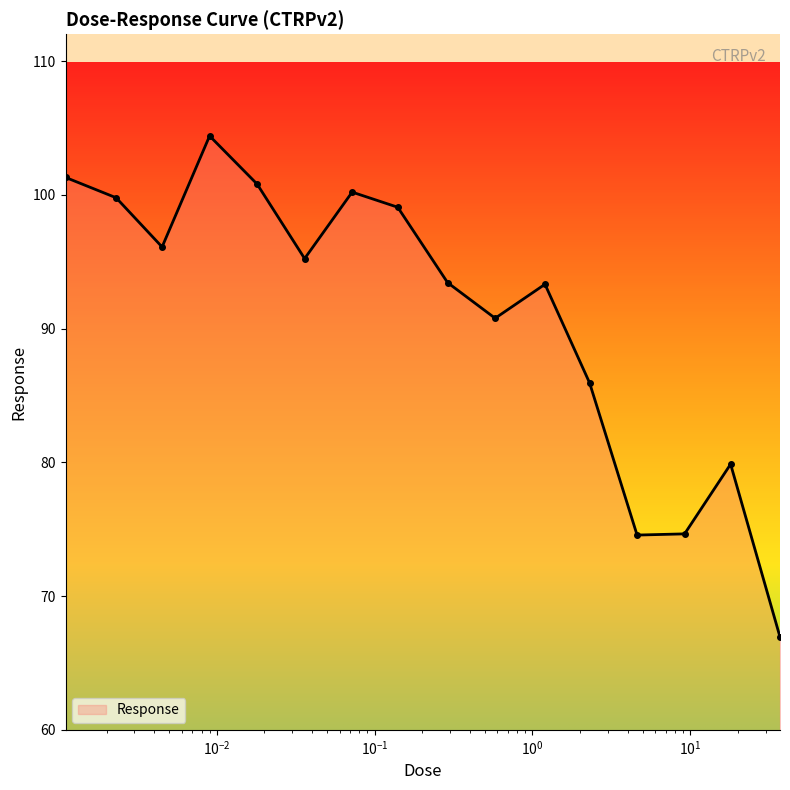

What is the sum of all values?

1456.3